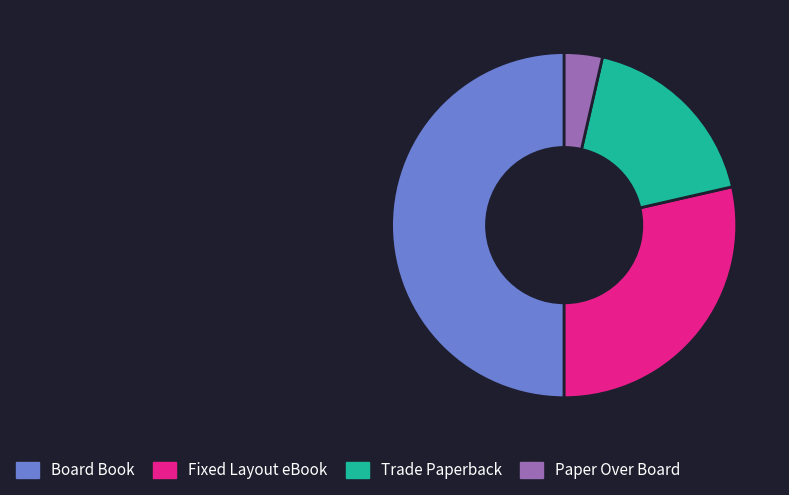

Rank the categories by value from highest to lowest.

Board Book, Fixed Layout eBook, Trade Paperback, Paper Over Board